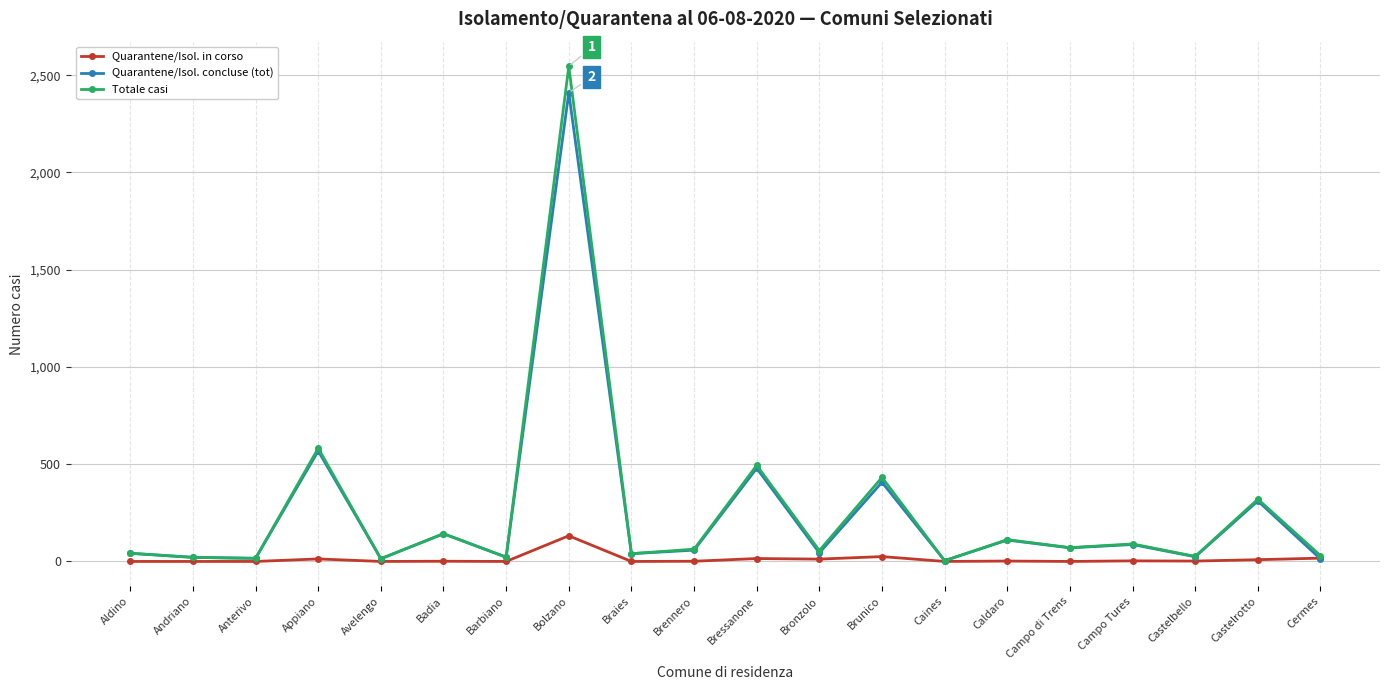

What are all the series names shown in the legend?

Quarantene/Isol. in corso, Quarantene/Isol. concluse (tot), Totale casi